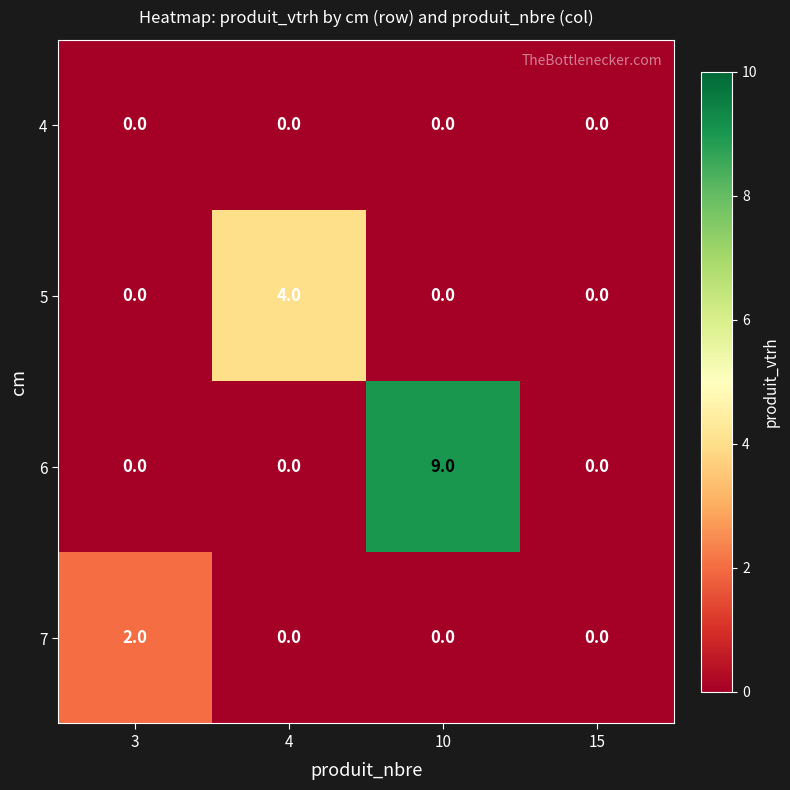

What is the spread (max minus min) of values at 3?

2